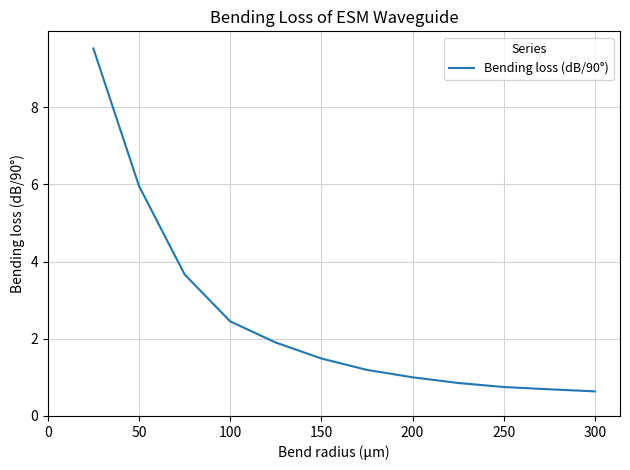

What is the greatest value displayed?

9.5